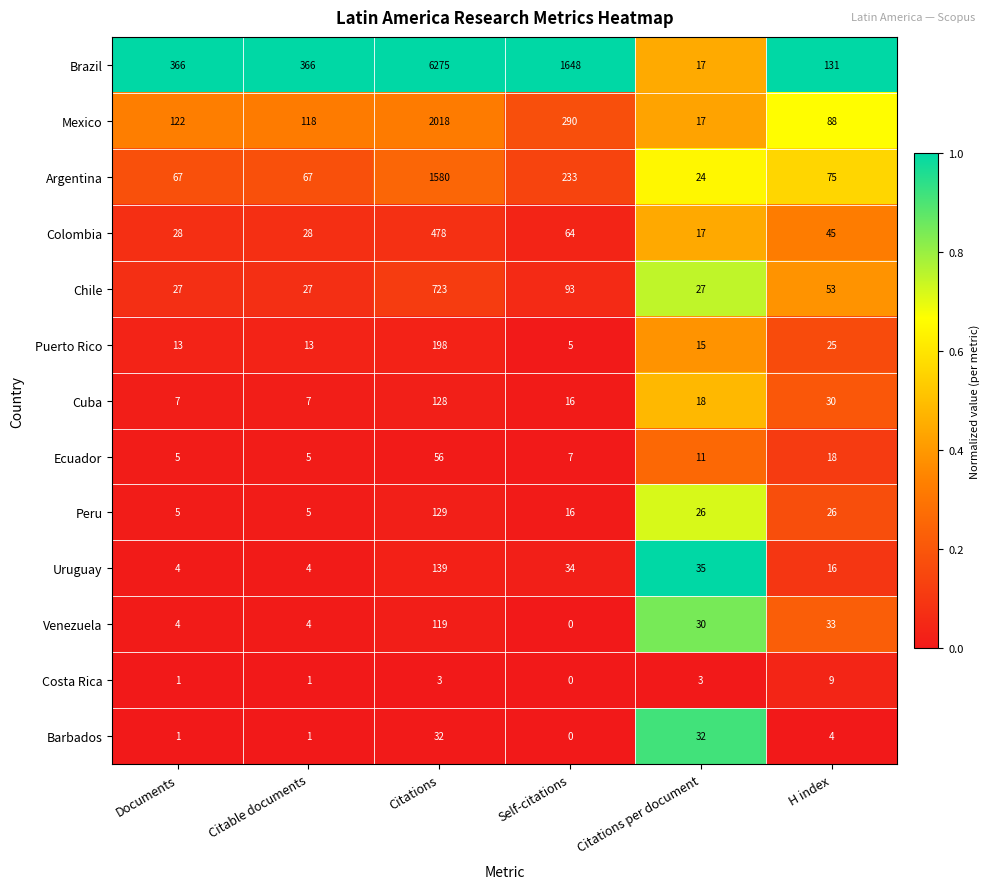

The value of Argentina at H index is 128. True or false?

False